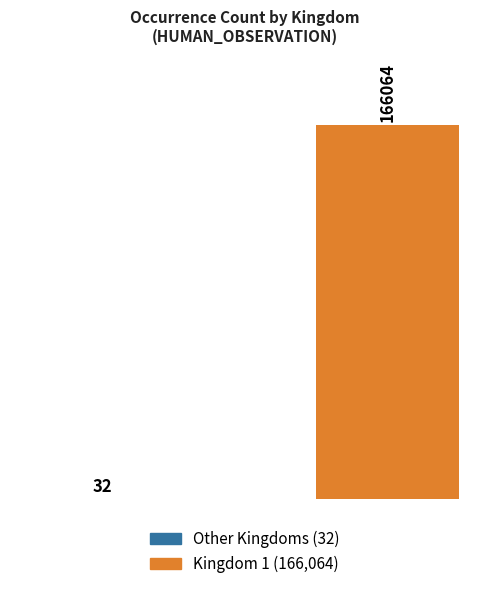

What is the maximum value shown in the chart?

166064